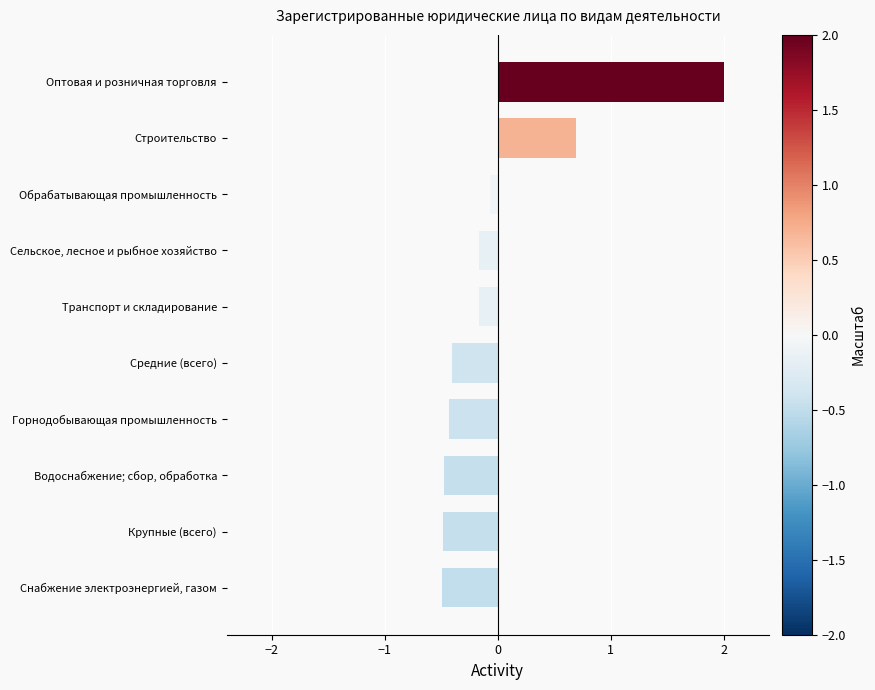

Reading bottom to top, what are all the values shown in this chart?

Снабжение электроэнергией, газом=-0.5	Крупные (всего)=-0.5	Водоснабжение; сбор, обработка=-0.5	Горнодобывающая промышленность=-0.4	Средние (всего)=-0.4	Транспорт и складирование=-0.2	Сельское, лесное и рыбное хозяйство=-0.2	Обрабатывающая промышленность=-0.1	Строительство=0.7	Оптовая и розничная торговля=2.0